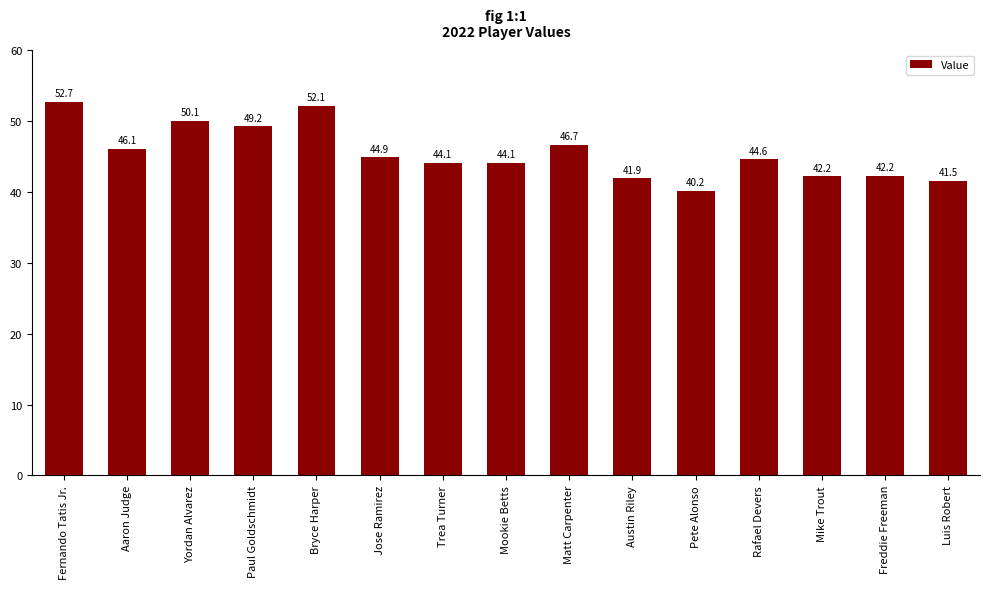

What is the label of the 13th bar from the right?

Yordan Alvarez